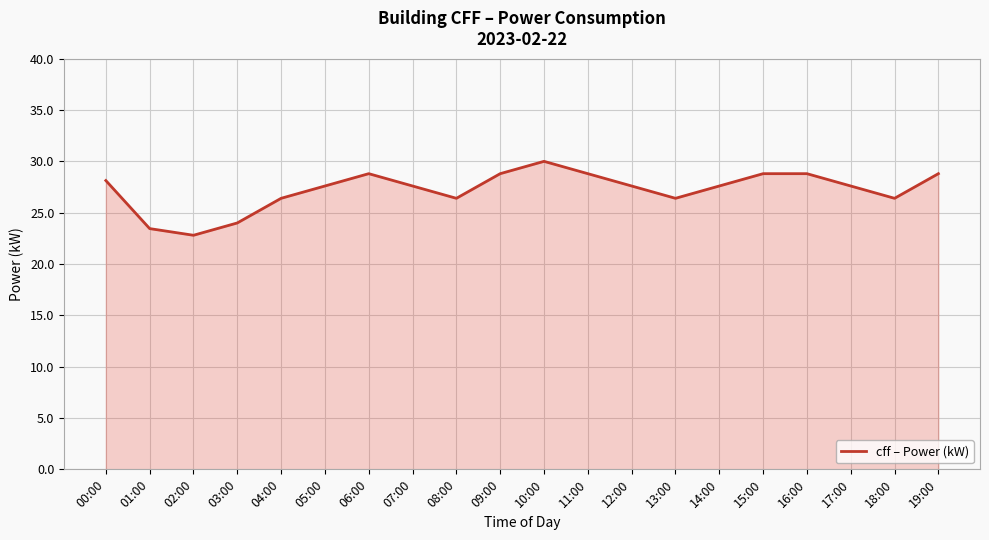

What position from the left is 09:00?

10